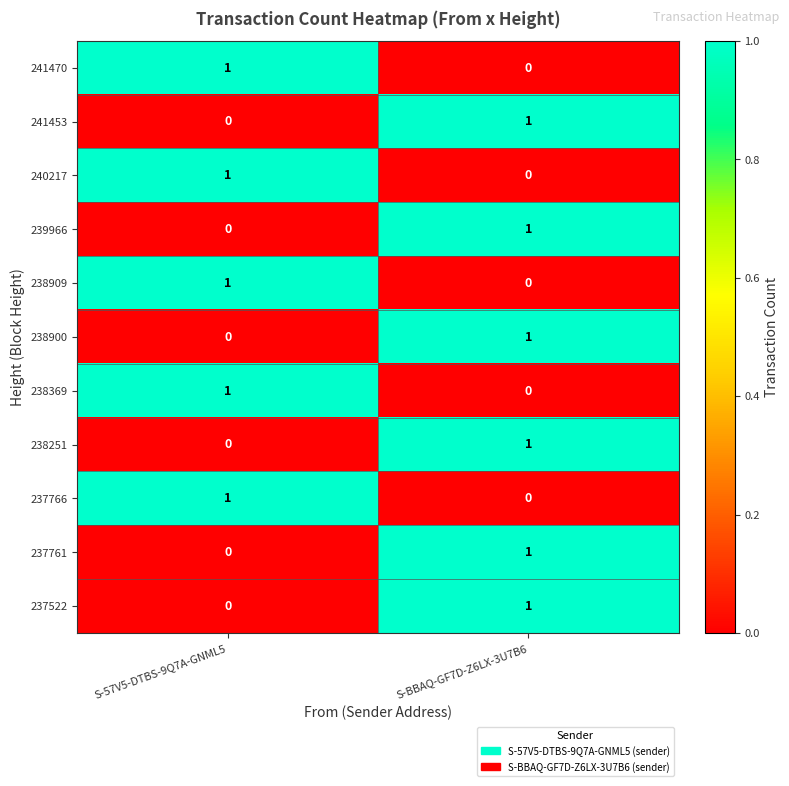

List the labels in order of 241453 value, largest first.

S-BBAQ-GF7D-Z6LX-3U7B6, S-57V5-DTBS-9Q7A-GNML5